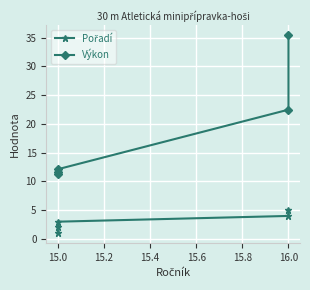

True or false: Výkon and Pořadí intersect in this chart.

False